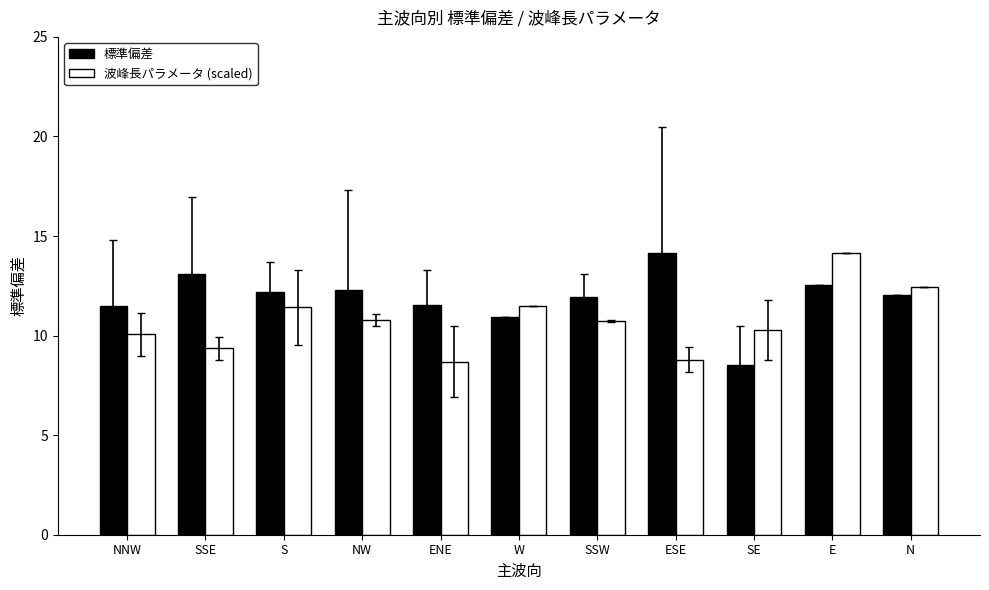

What position from the left is S?

3